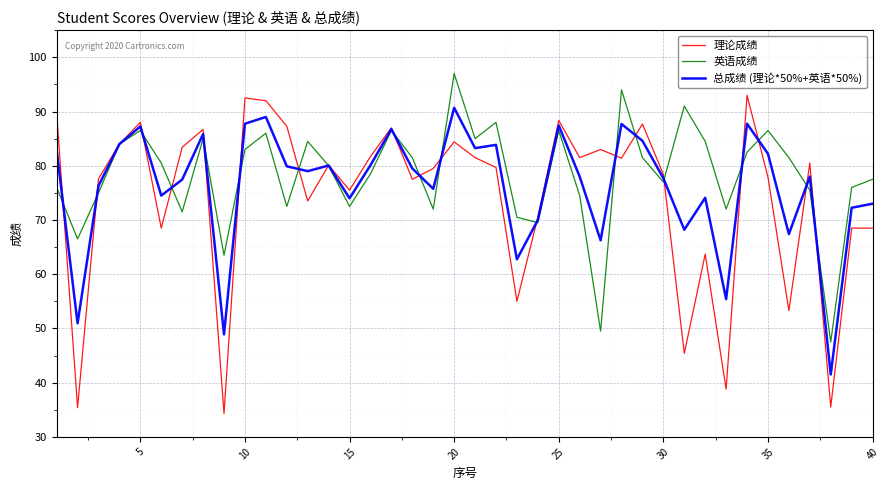

Which series has the largest range (max minus min)?

理论成绩